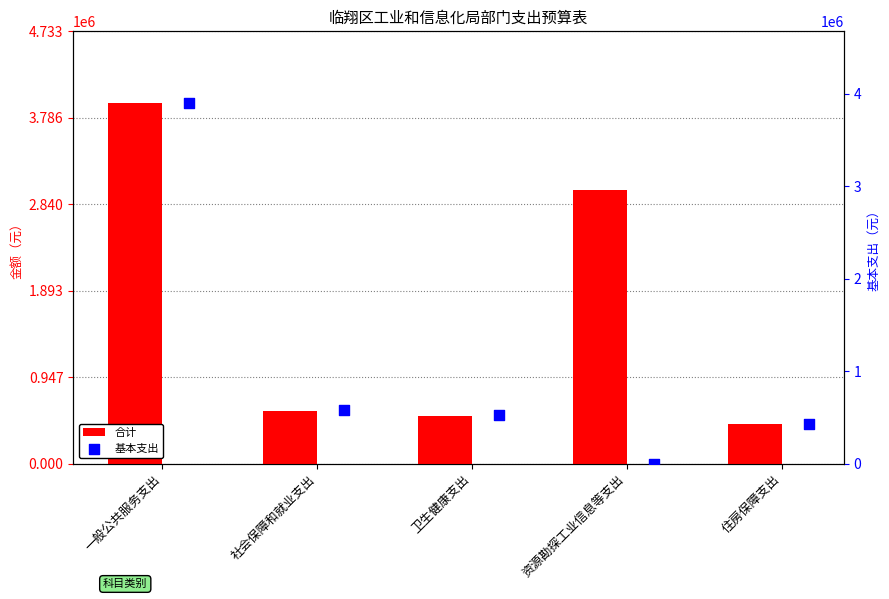

What is the total value across all series at 卫生健康支出?

1055197.1